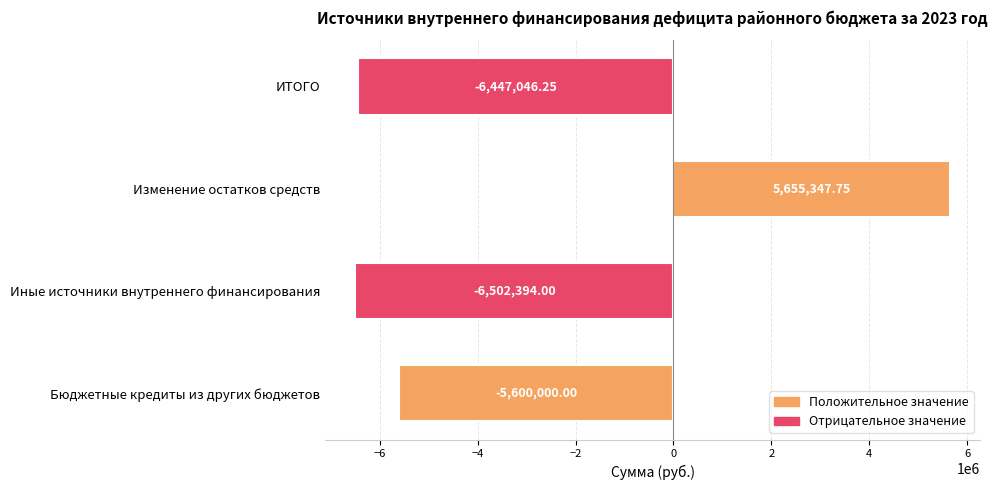

Which category has the lowest value across all series?

Иные источники внутреннего финансирования